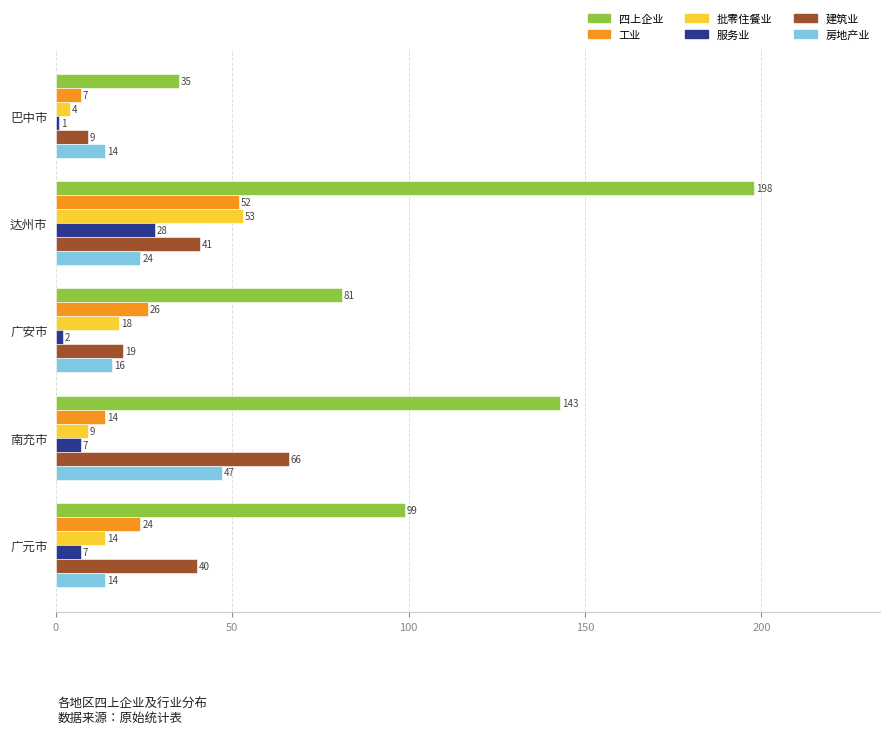

What is the difference between the highest and lowest values at 广安市?

79